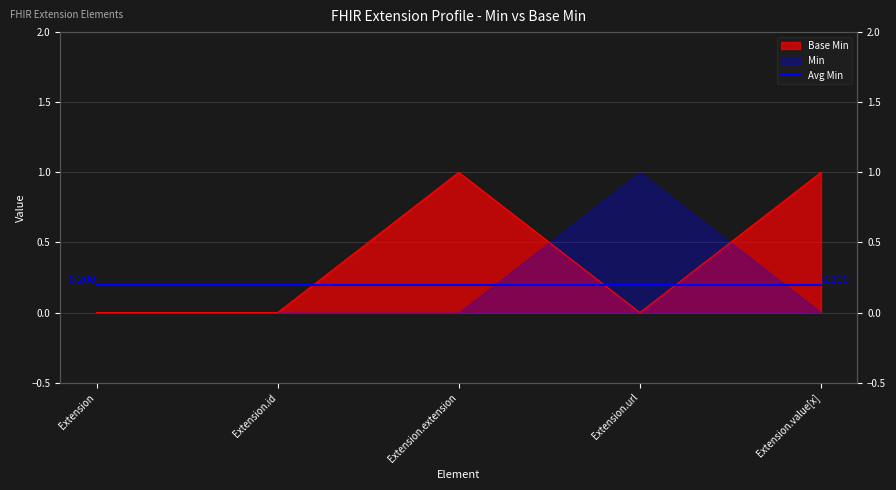

True or false: there are more than 2 points higher than both neighbors.

False